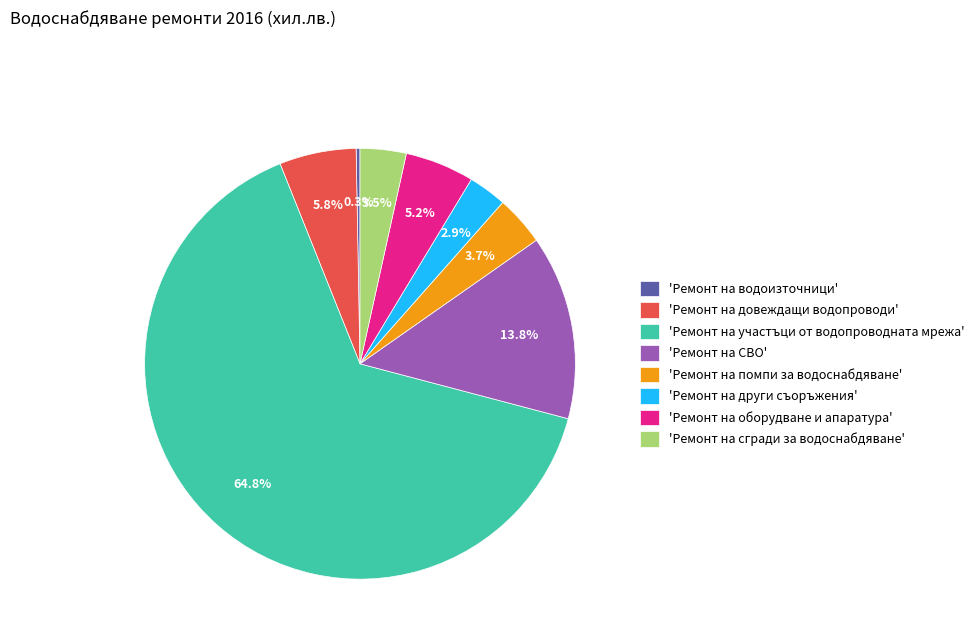

Which has a higher value, 'Ремонт на други съоръжения' or 'Ремонт на водоизточници'?

'Ремонт на други съоръжения'